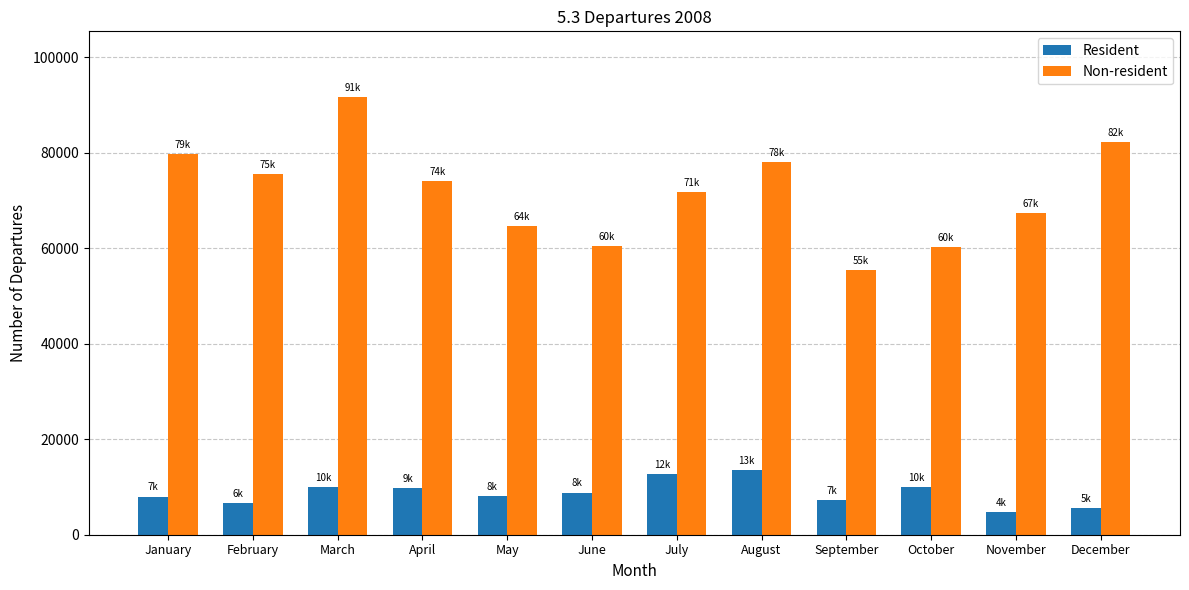

What is the minimum value for Resident?

4813